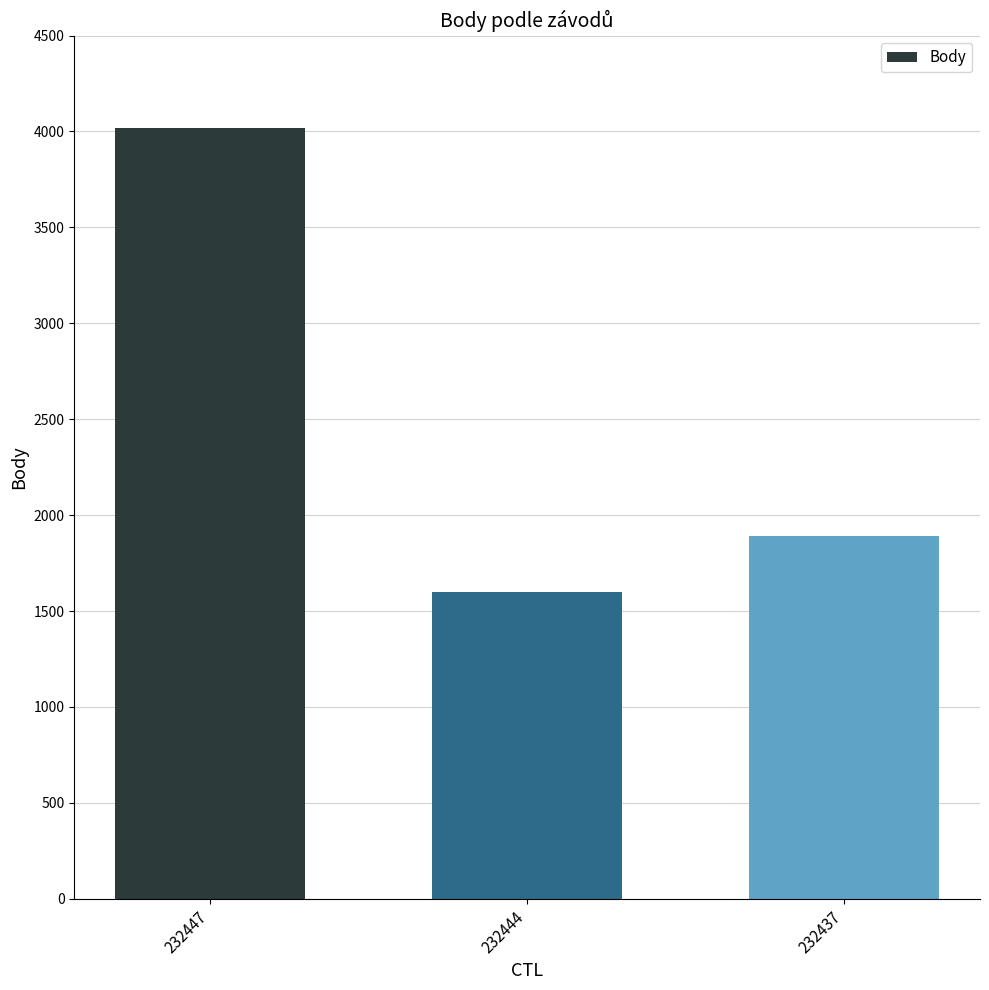

Rank the categories by value from highest to lowest.

232447, 232437, 232444